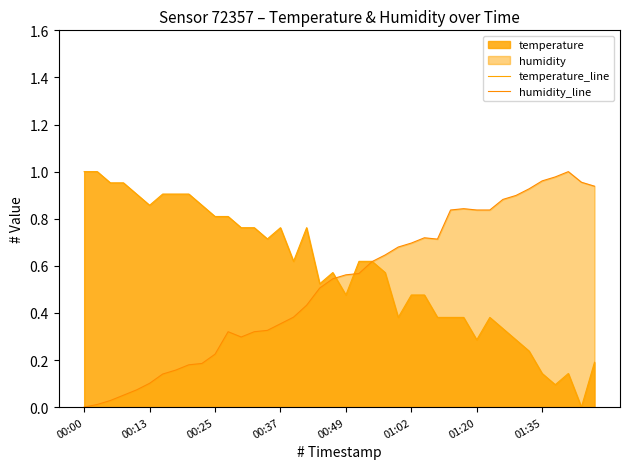

How many lines are shown in the chart?

2